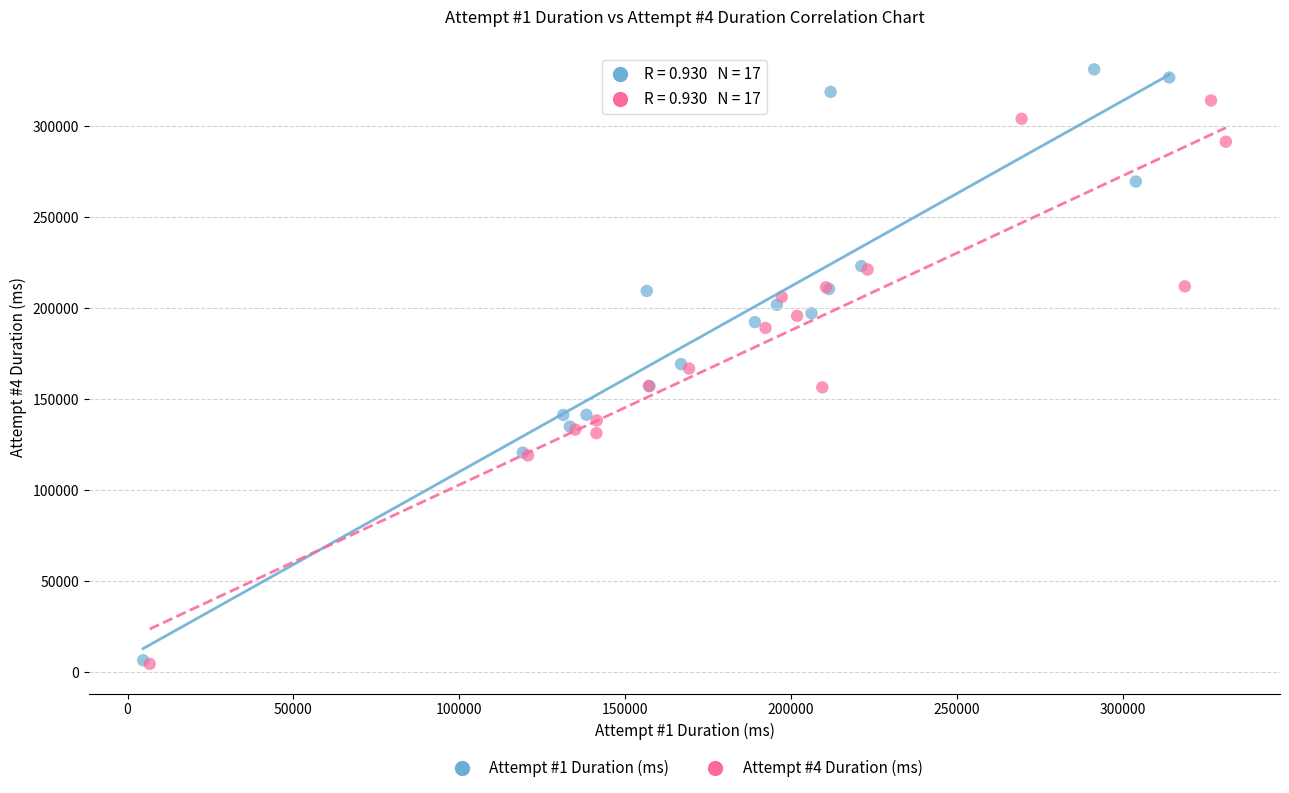

Which series has the widest spread of Y values?

Attempt #1 Duration (ms)